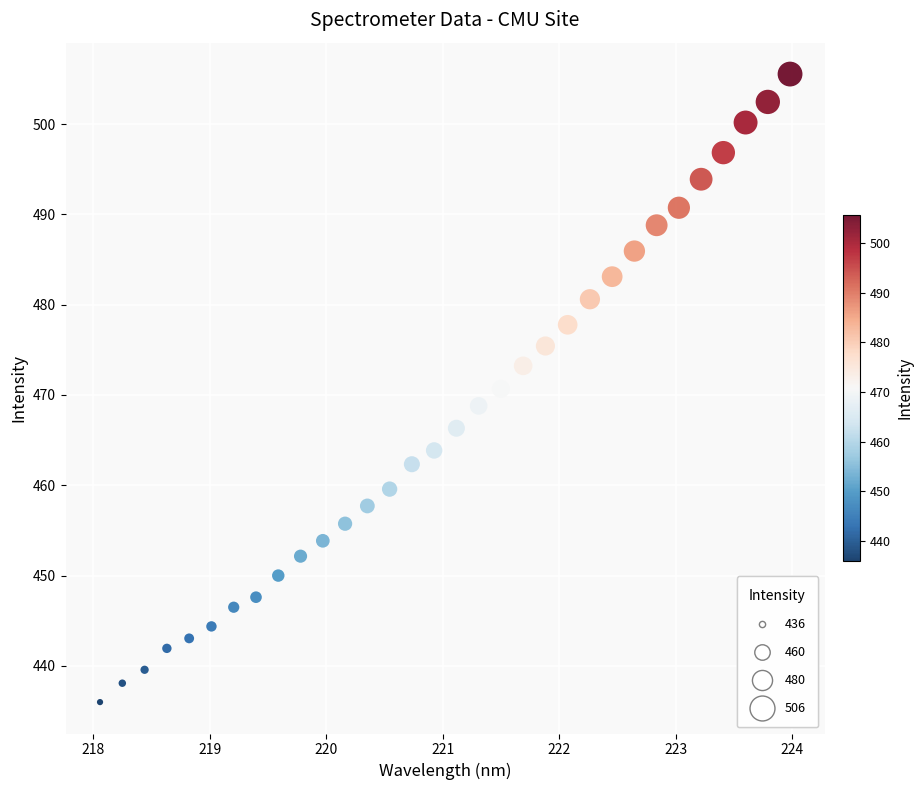

What is the range of X values (max minus min)?

5.9